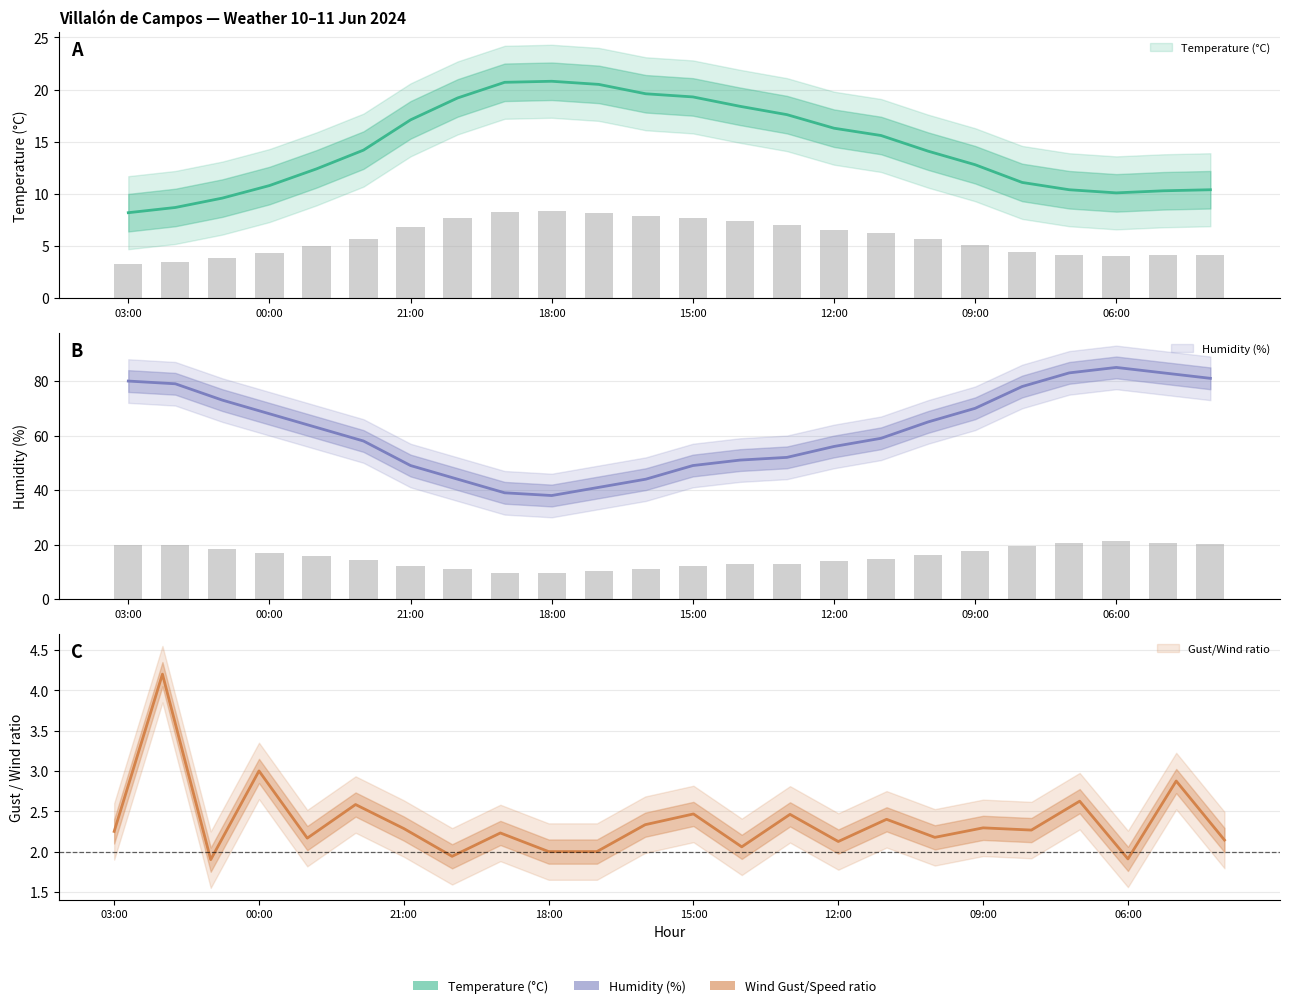

Between 18:00 and 15:00, which series saw the biggest shift?

Humidity (%)